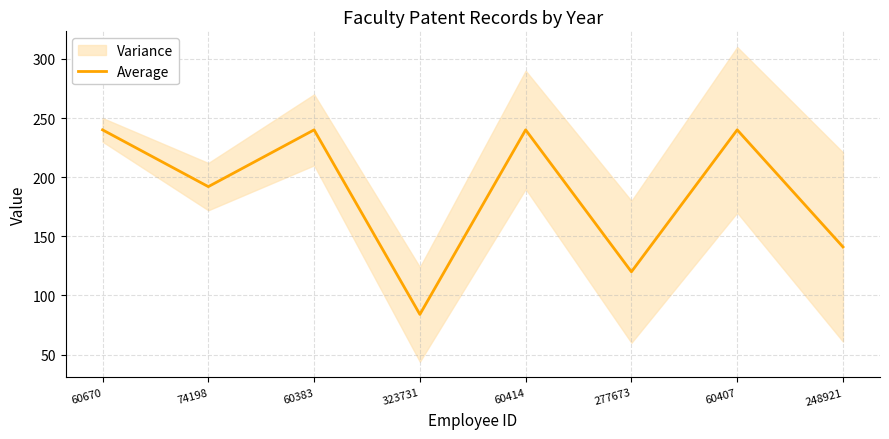

Read the value at 60383, to the nearest 10.

240